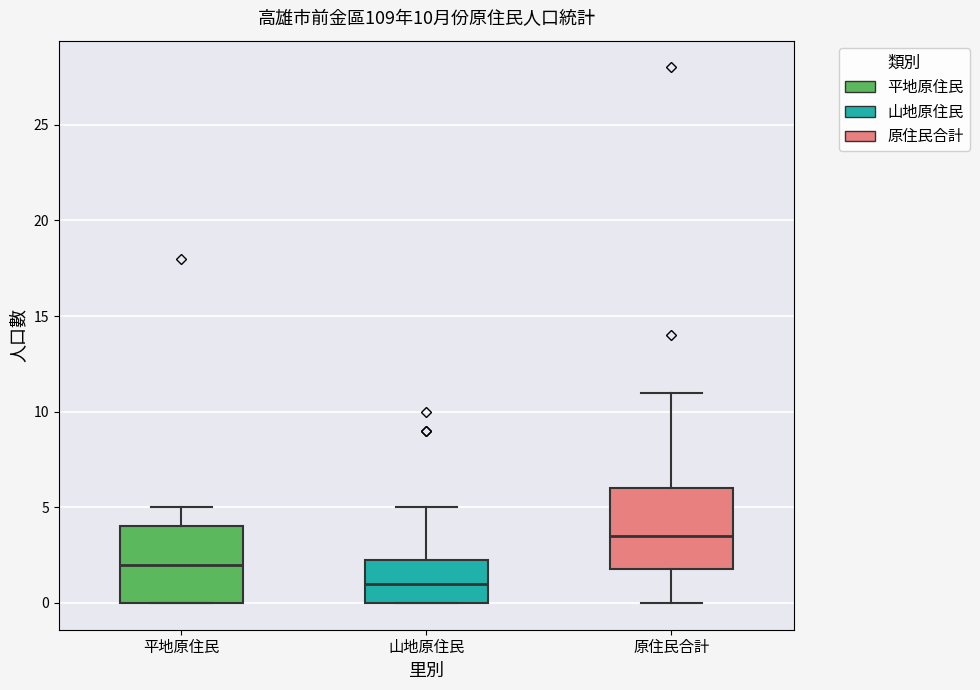

Which box's median line is the lowest?

山地原住民